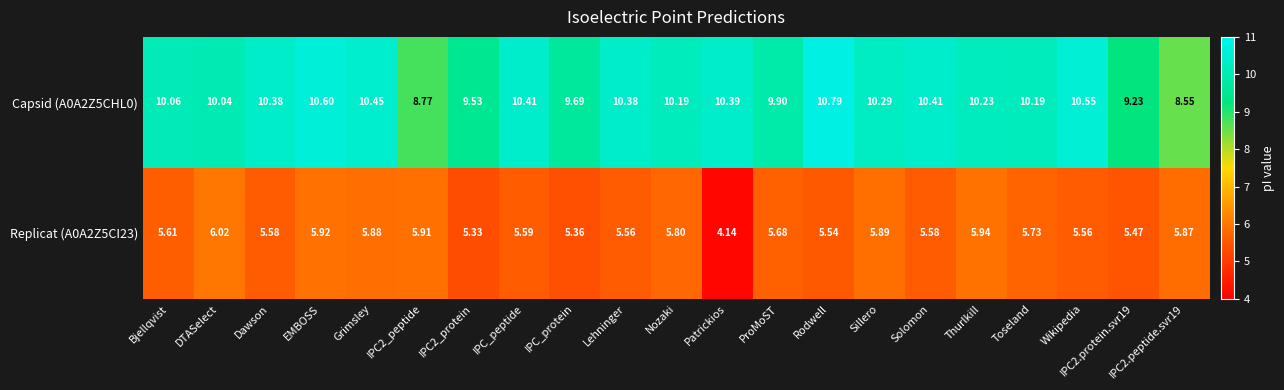

At which category is the sum across all series the highest?

EMBOSS